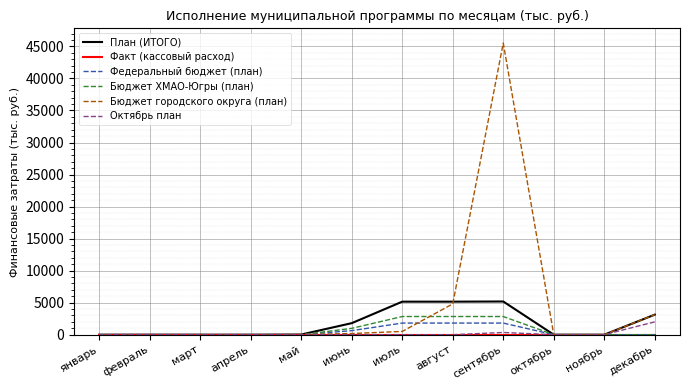

What position from the right is март?

10